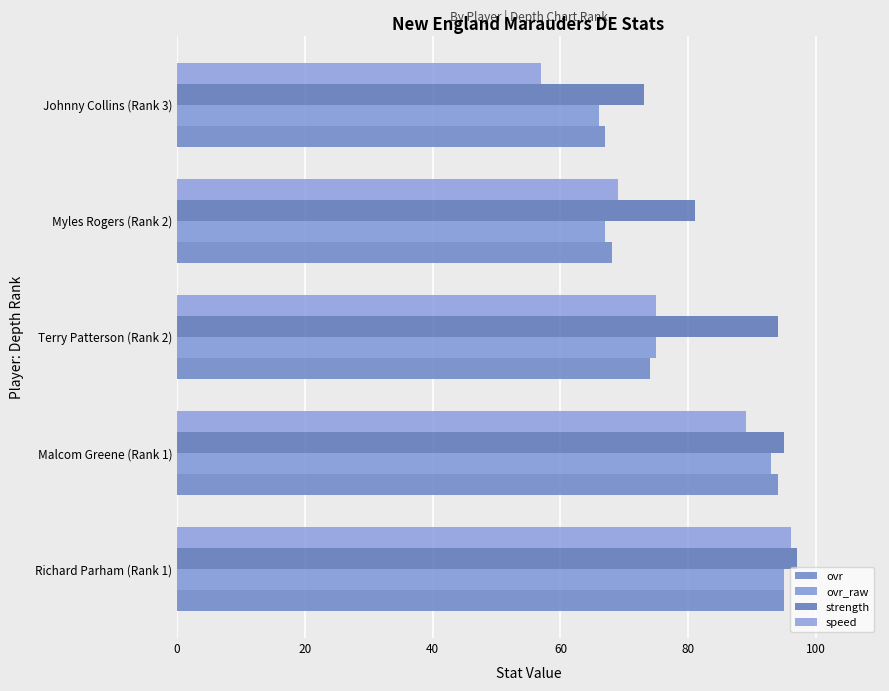

What is the sum of all ovr_raw values?

396